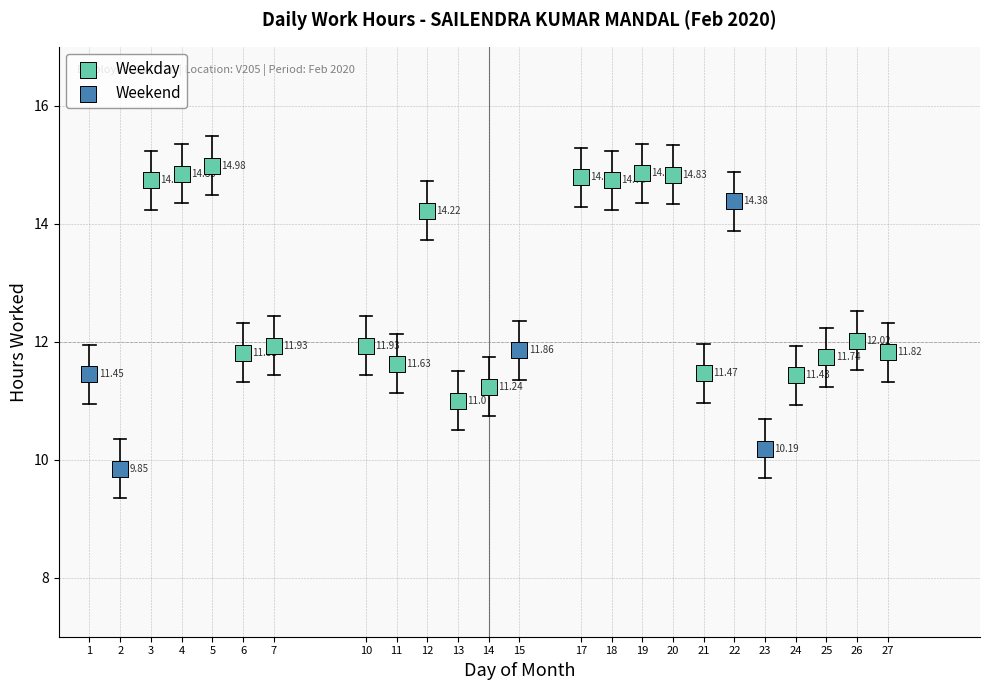

Which series has the widest spread of Y values?

Weekend